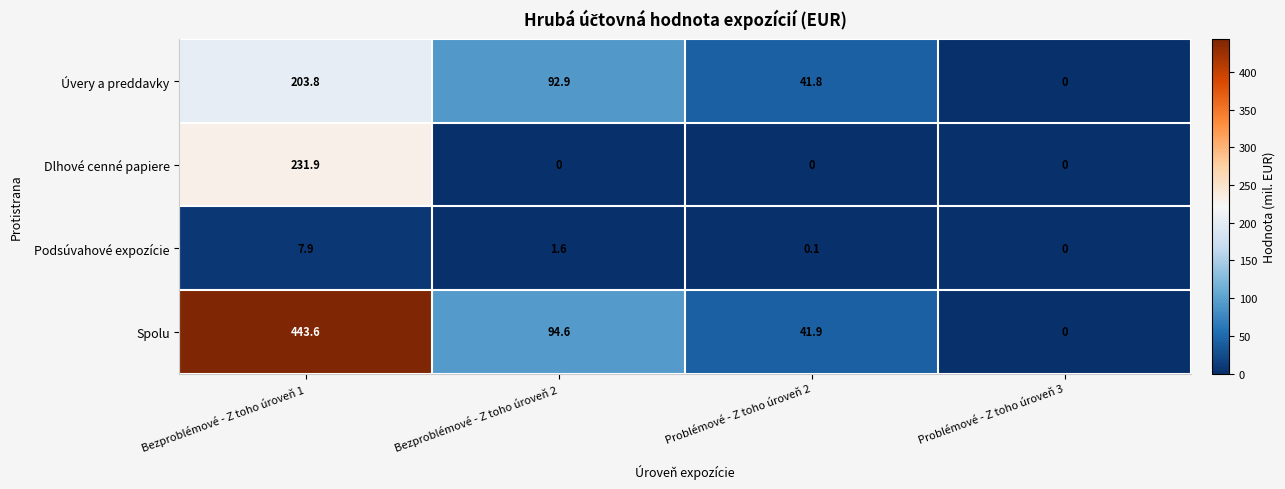

What is the sum of all Podsúvahové expozície values?

9.6